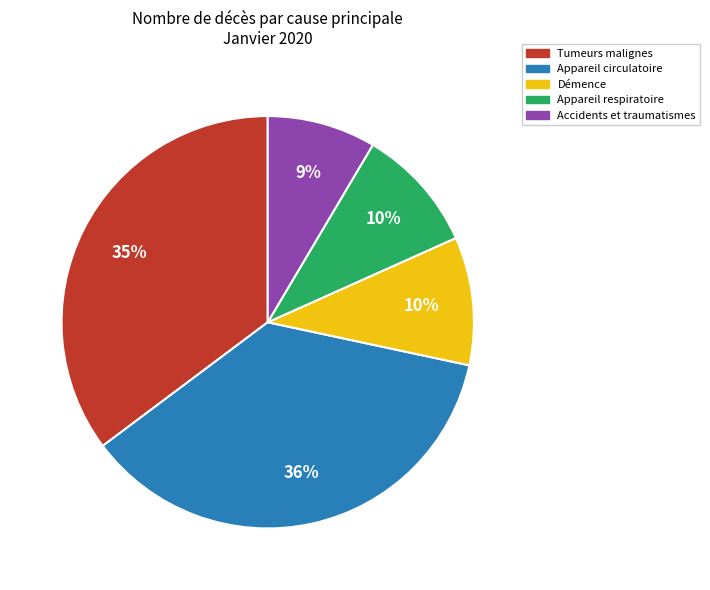

What is the smallest slice in the pie chart?

Accidents et traumatismes